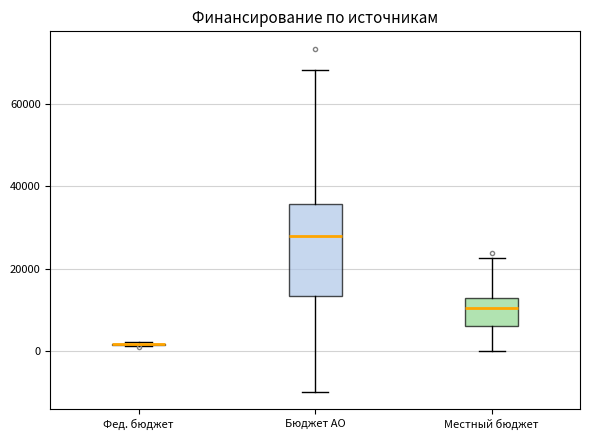

Reading left to right, read every box against the y-axis: the position of its median line, the range the box covers, and the ends of its whiskers. The values are not printed on the chart, so give them approximately, as read against the axis.

Фед. бюджет: box collapsed to a line at 2000, whiskers 2000 to 2000
Бюджет АО: median 28000, box 14000 to 36000, whiskers -10000 to 68000
Местный бюджет: median 10000, box 6000 to 14000, whiskers 0 to 22000